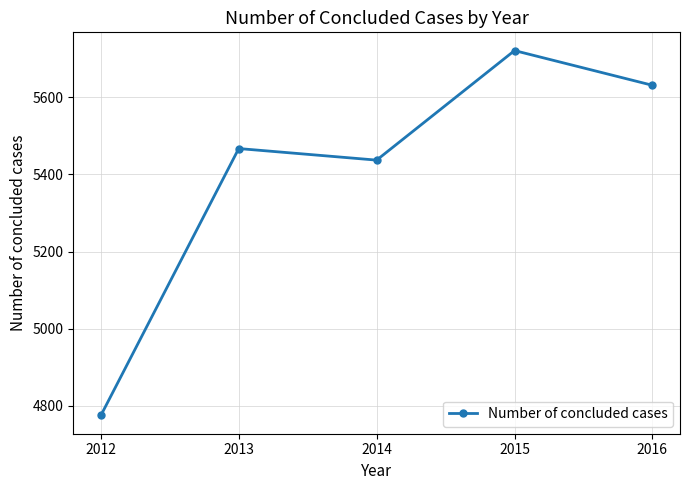

What is the sum of the values at 2013 and 2014?

10904